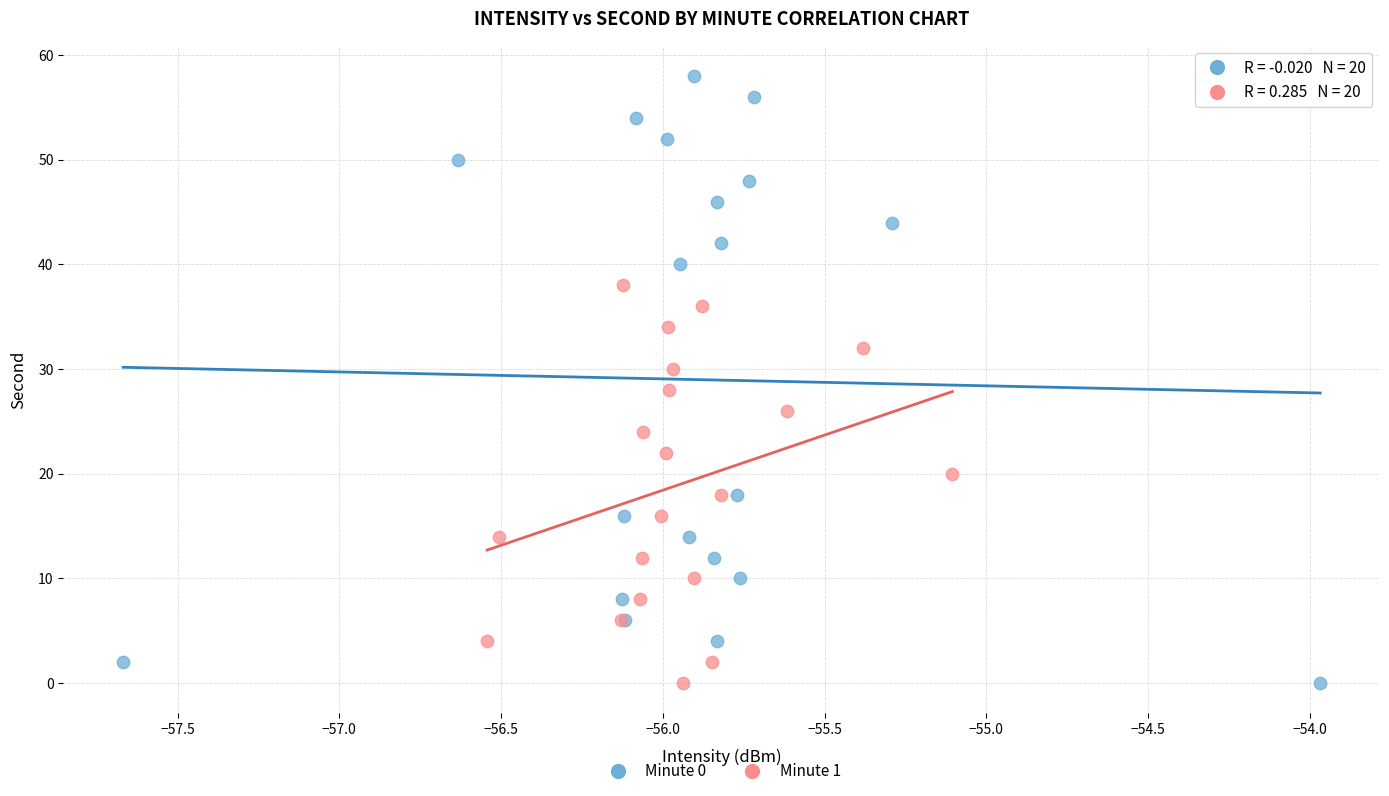

Which series has the largest Y range (max minus min)?

Minute 0